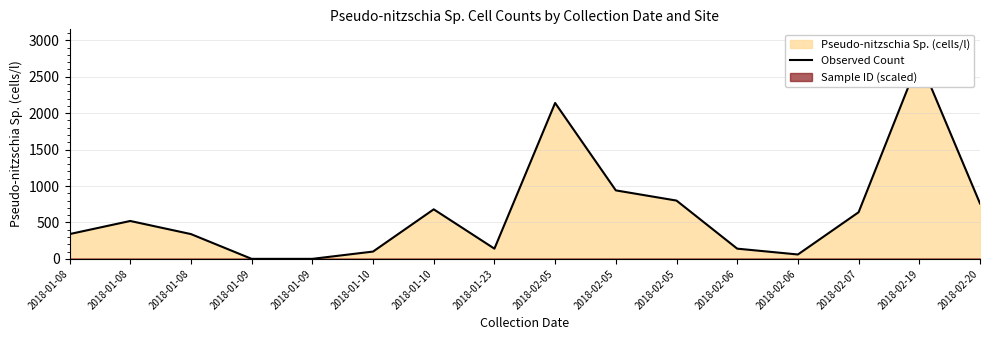

Does the chart display data point markers on the line(s)?

No